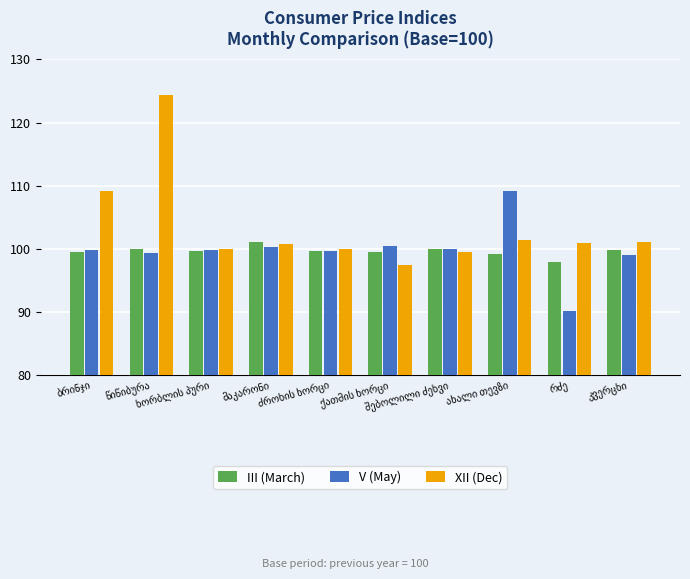

Which series has the widest spread of values?

XII (Dec)